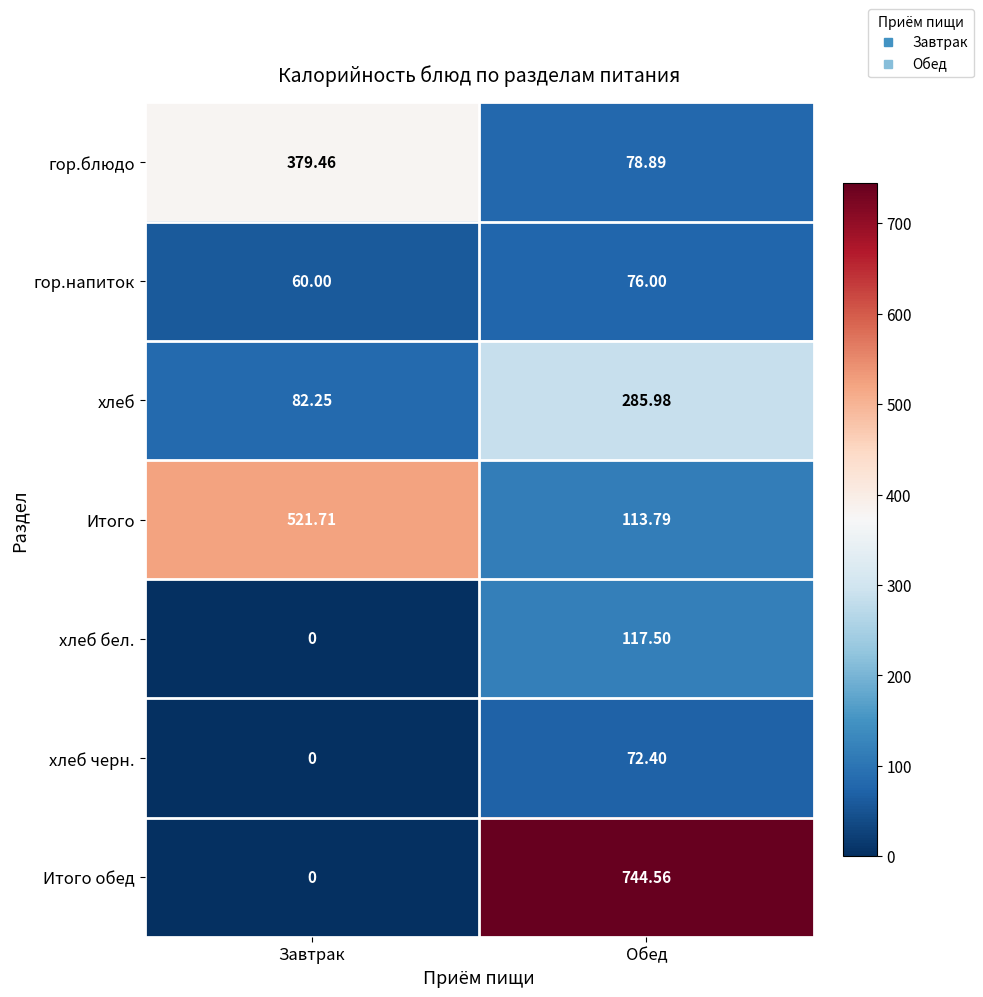

Which series has the widest spread of values?

Итого обед